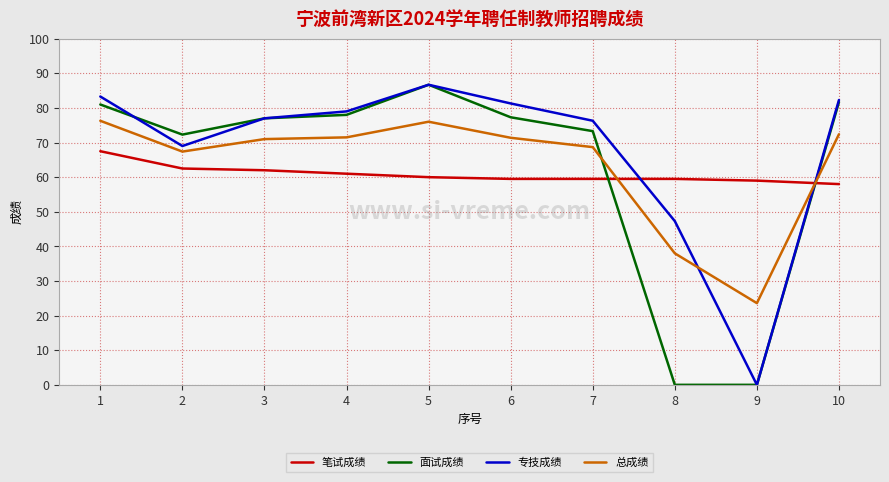

How many times do 笔试成绩 and 总成绩 cross each other?

2